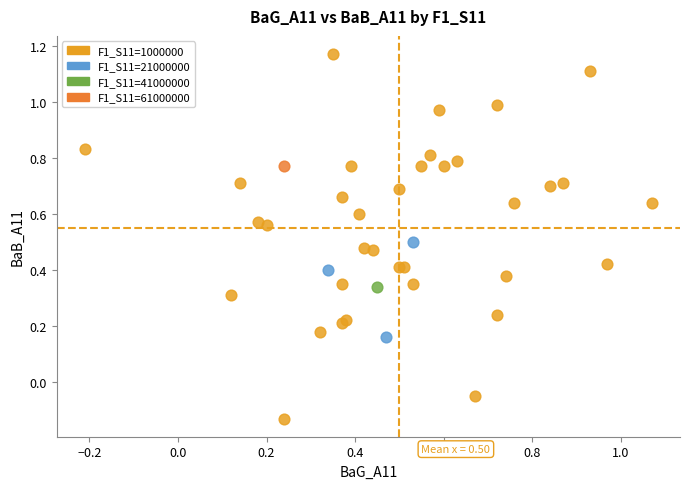

What are all the series names shown in the legend?

F1_S11=1000000, F1_S11=21000000, F1_S11=41000000, F1_S11=61000000